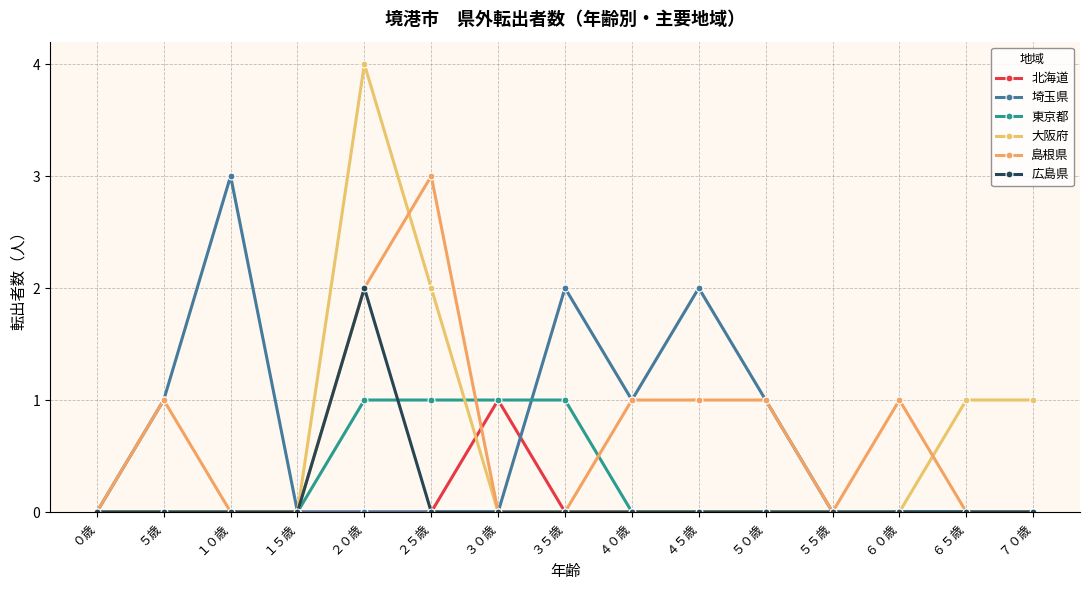

Which has a higher value, ５０歳 or ２０歳?

５０歳